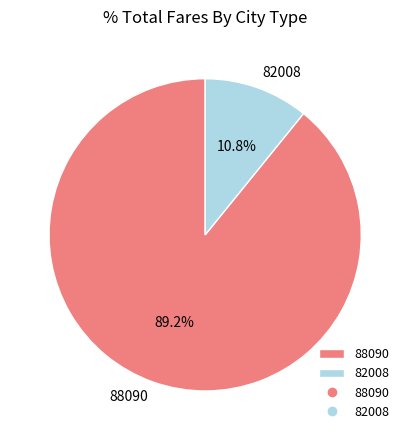

To the nearest percent, what is the average slice percentage?

50%